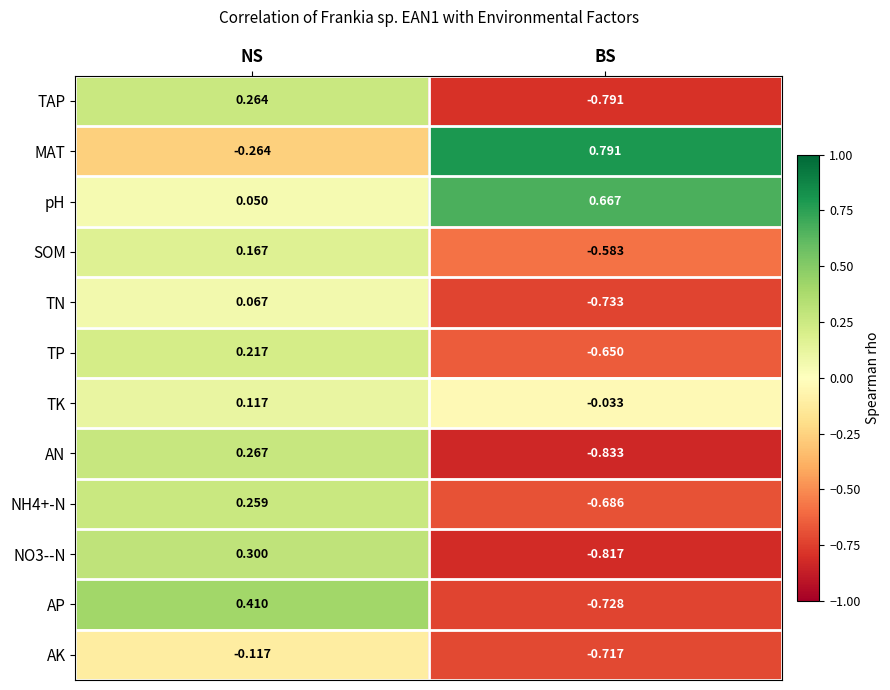

How many data points does each series have?

2